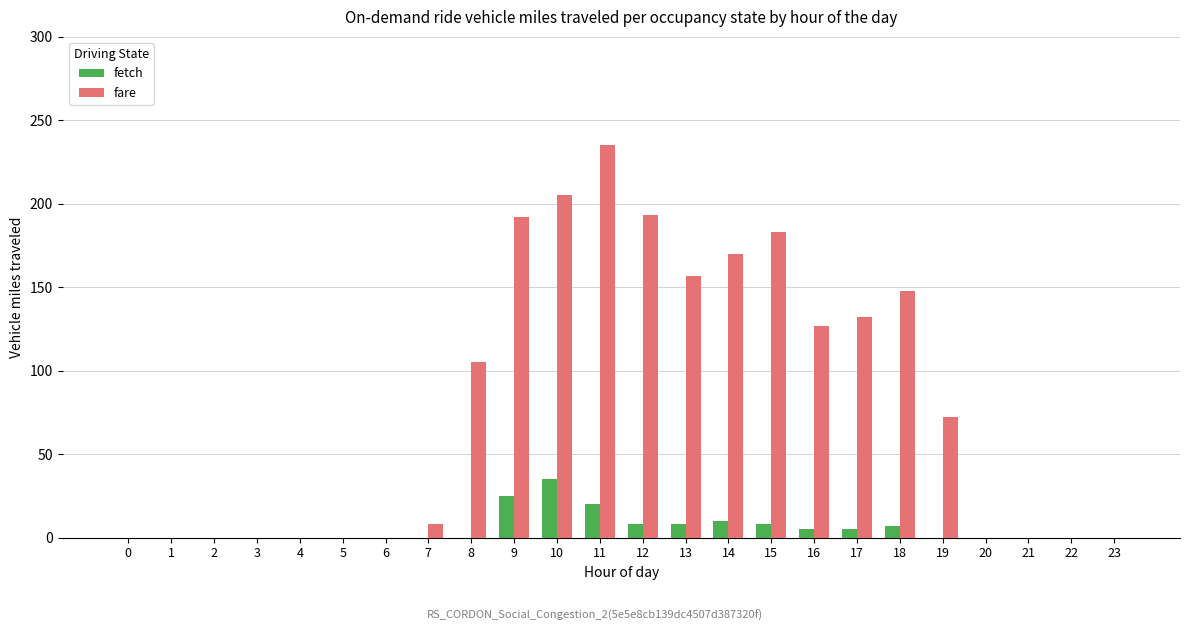

At which category is the sum across all series the highest?

11